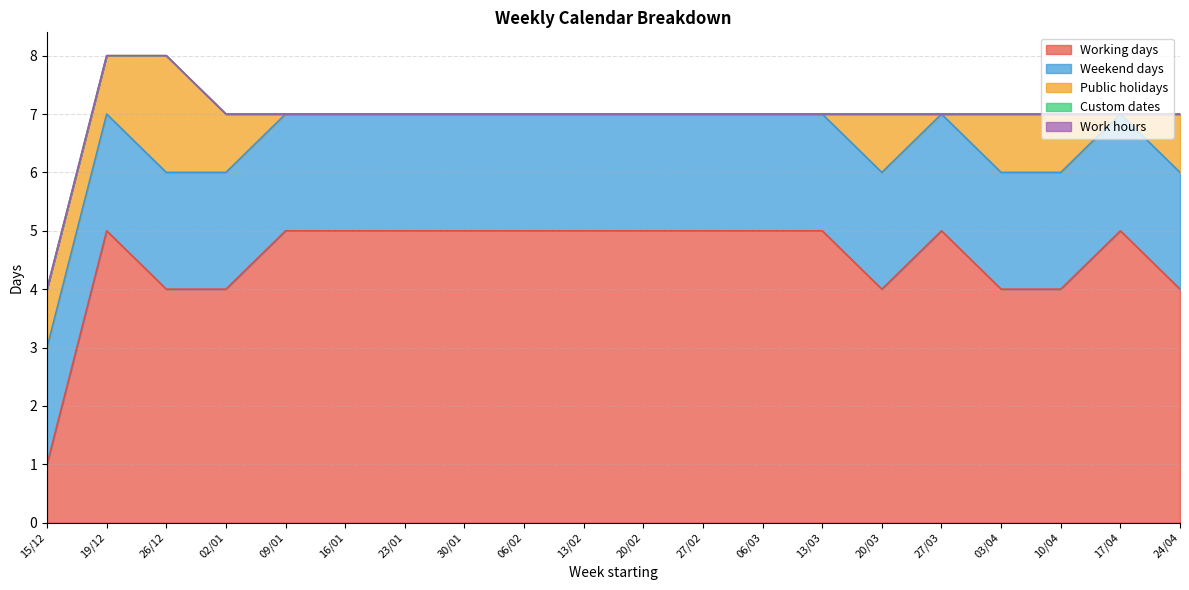

Count the Public holidays values in the range 0 to 1.

19